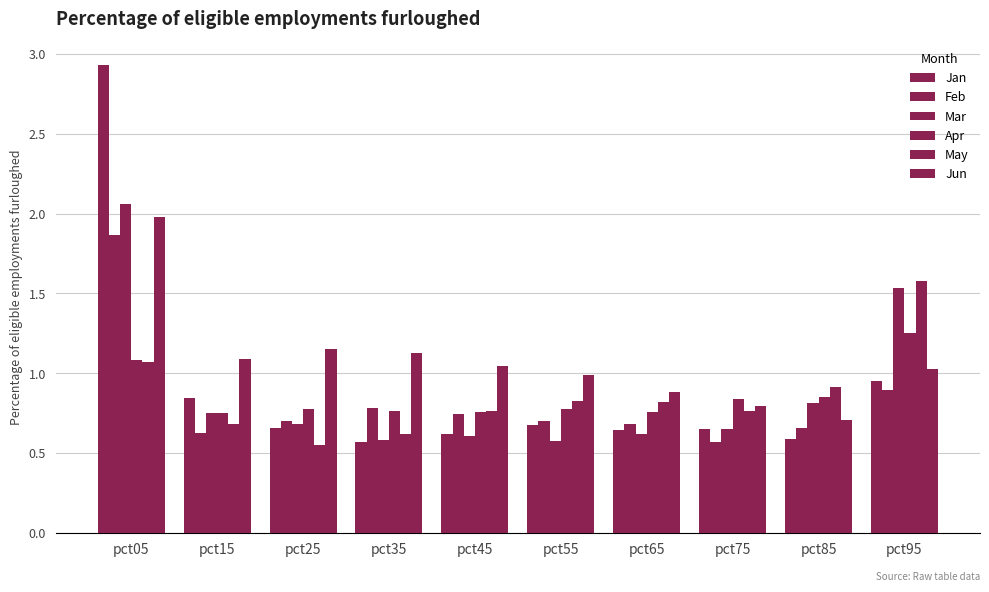

What is the value of the Jun bar at the 8th from the left?

0.8